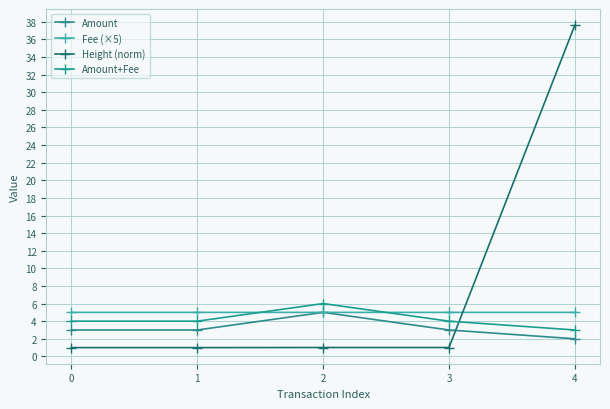

At which label does Amount+Fee reach its peak?

2